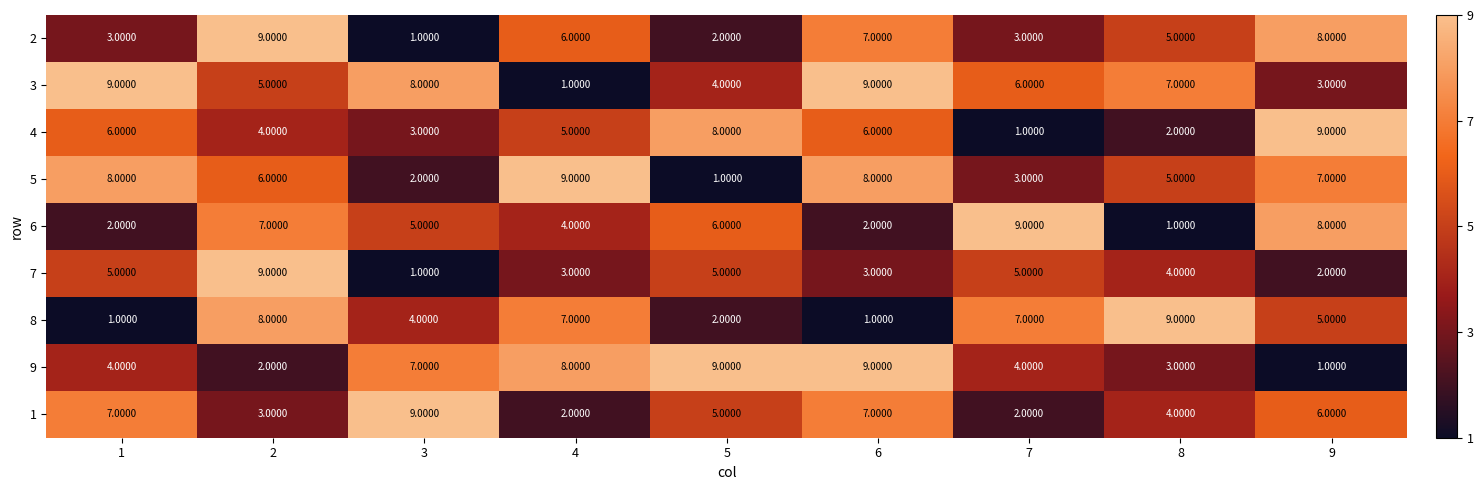

What is the sum of all 1 values?

45